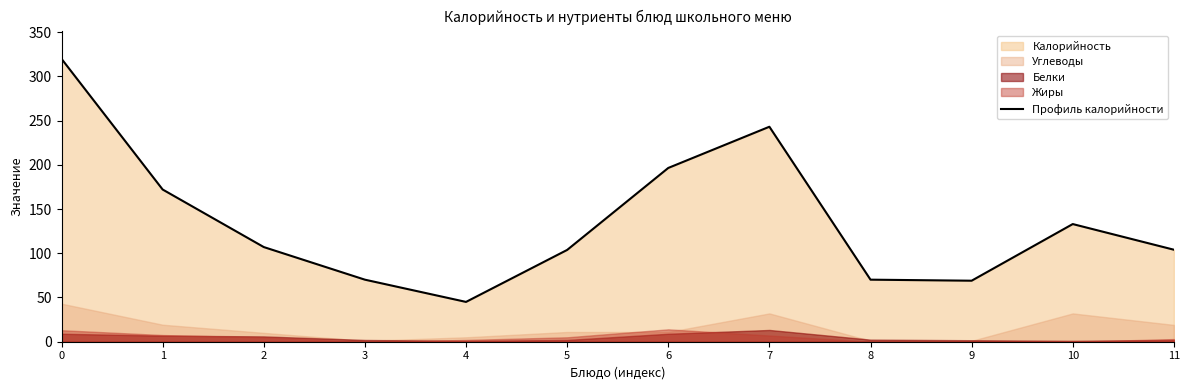

List the labels in order of value, largest first.

0, 7, 6, 1, 10, 2, 11, 5, 3, 8, 9, 4